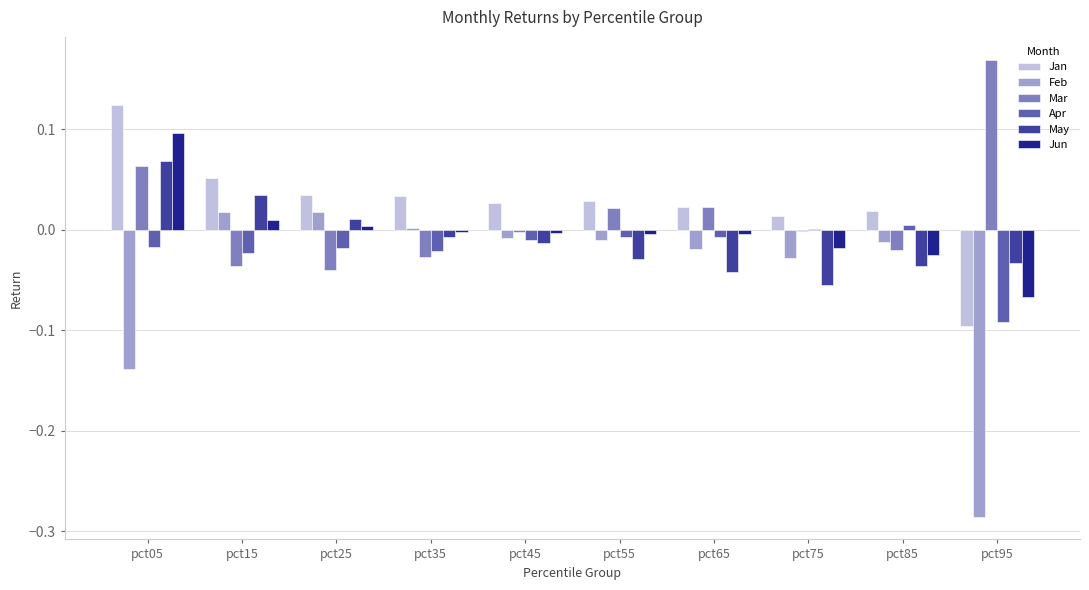

What is the sum of all Jan values?

0.3